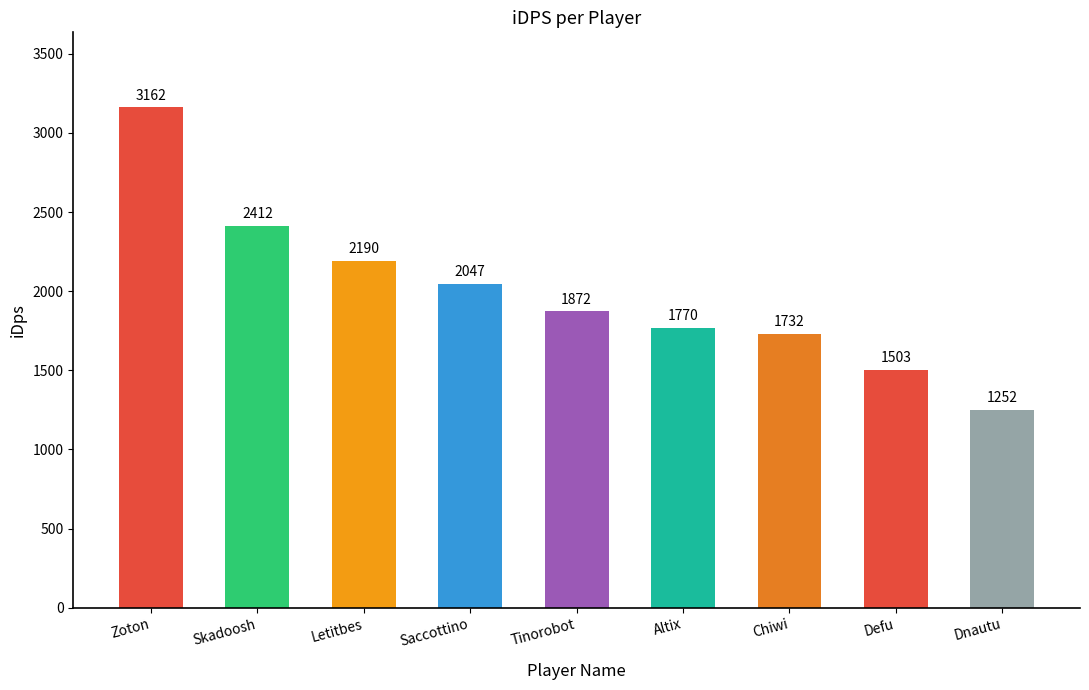

Where is the data nearest to the value 2206?

Letitbes